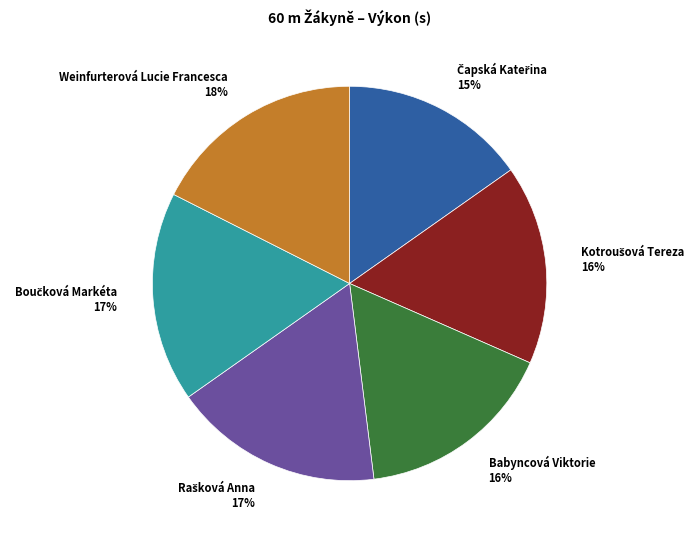

Is there a majority slice in this chart?

No